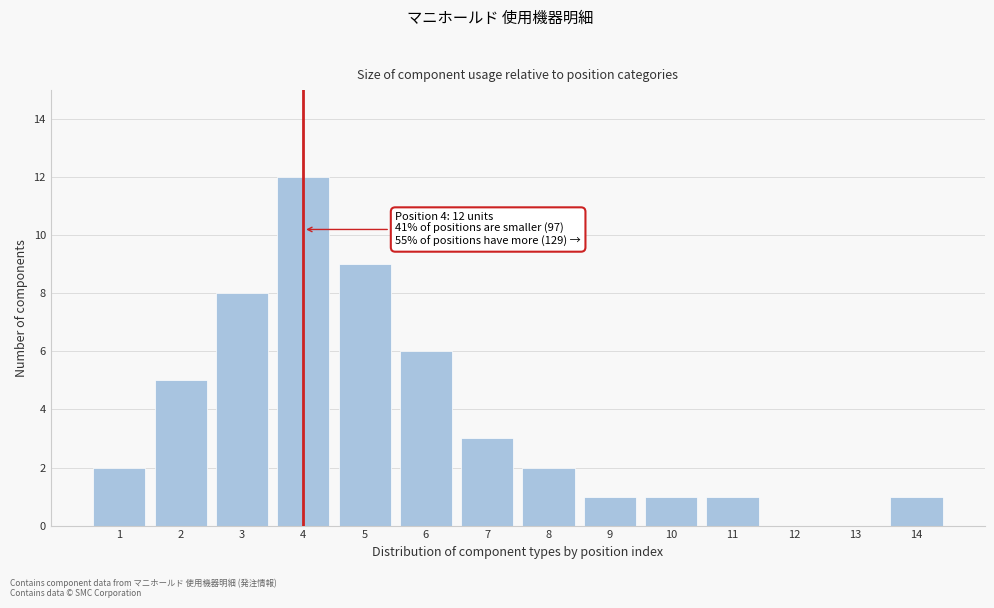

Reading left to right, list all the values displayed in this chart.

1=2	2=5	3=8	4=12	5=9	6=6	7=3	8=2	9=1	10=1	11=1	12=0	13=0	14=1